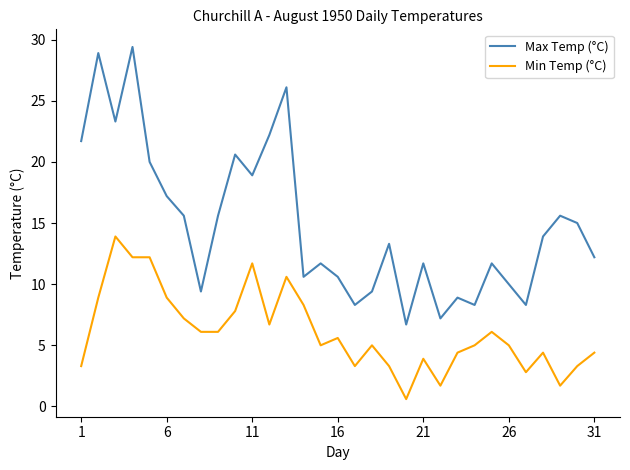

Reading left to right, what are all the values shown in this chart?

Max Temp (°C): 21.7	28.9	23.3	29.4	20.0	17.2	15.6	9.4	15.6	20.6	18.9	22.2	26.1	10.6	11.7	10.6	8.3	9.4	13.3	6.7	11.7	7.2	8.9	8.3	11.7	10.0	8.3	13.9	15.6	15.0	12.2
Min Temp (°C): 3.3	8.9	13.9	12.2	12.2	8.9	7.2	6.1	6.1	7.8	11.7	6.7	10.6	8.3	5.0	5.6	3.3	5.0	3.3	0.6	3.9	1.7	4.4	5.0	6.1	5.0	2.8	4.4	1.7	3.3	4.4